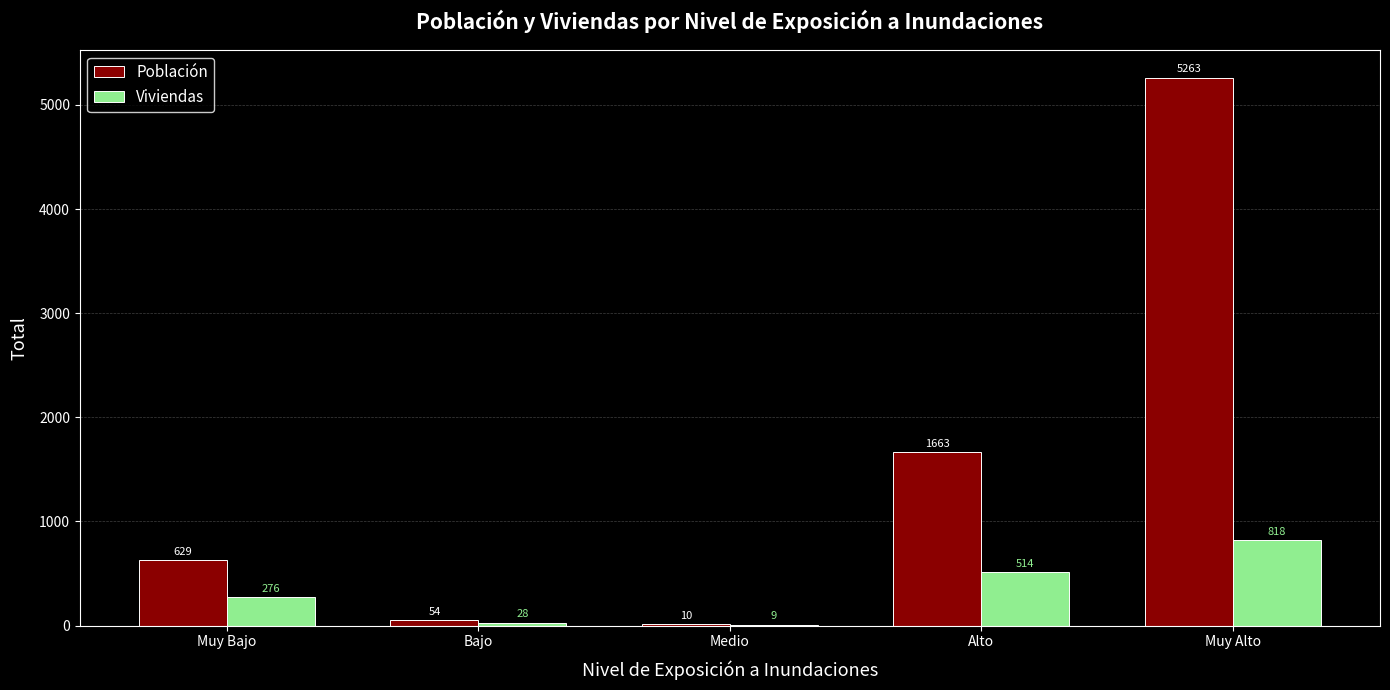

Reading right to left, transcribe all the data shown in this chart.

Población: 5263	1663	10	54	629
Viviendas: 818	514	9	28	276